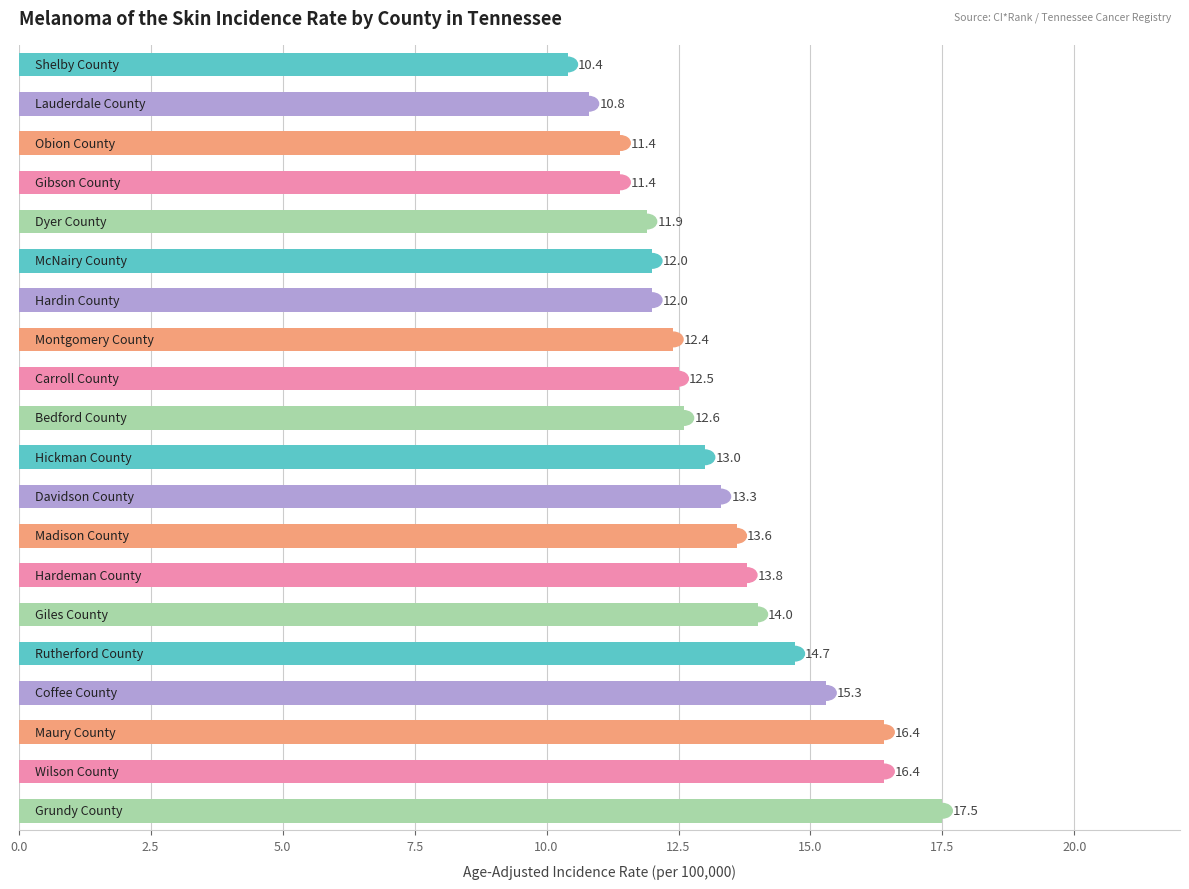

How many bars are there in total?

20